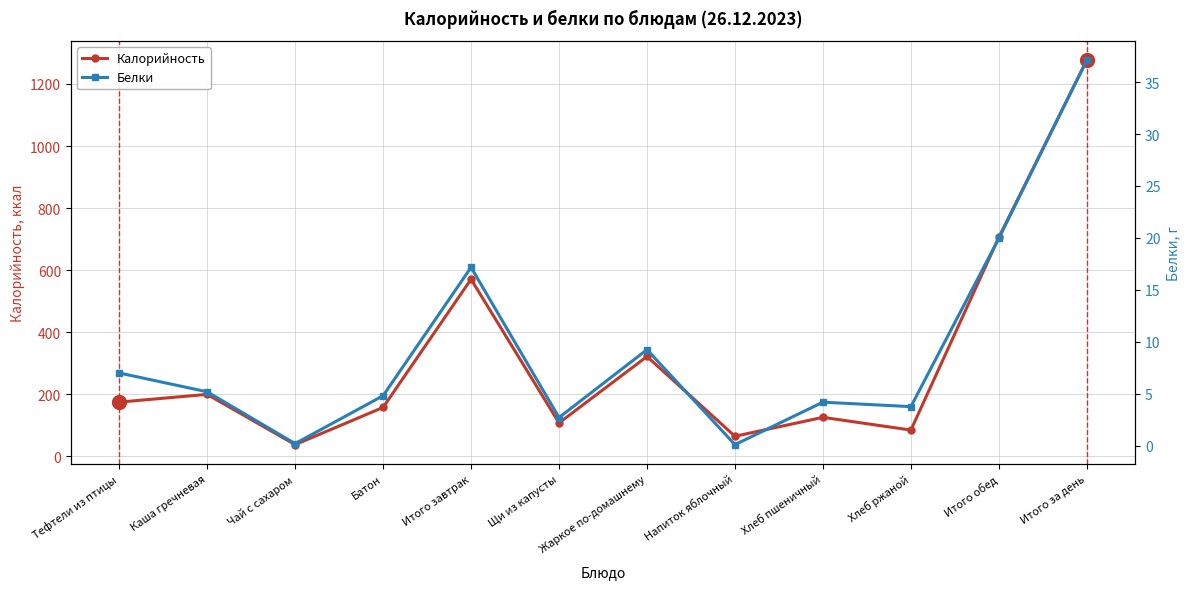

How many data points in Калорийность are less than 175?

6